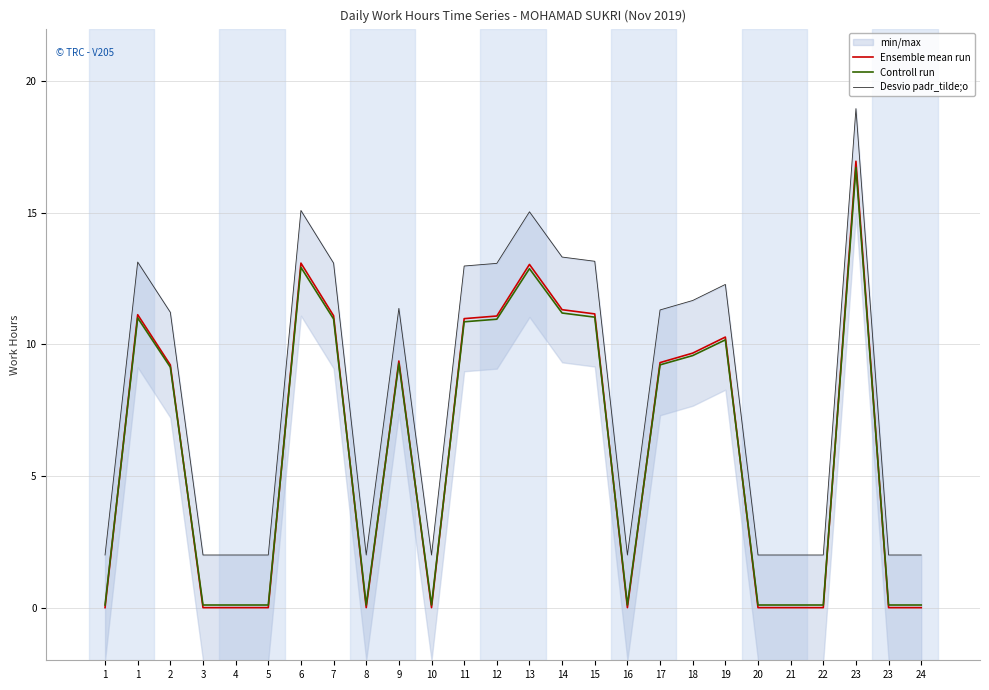

In Ensemble mean run, how many points are lower than both neighbors (excluding endpoints)?

3